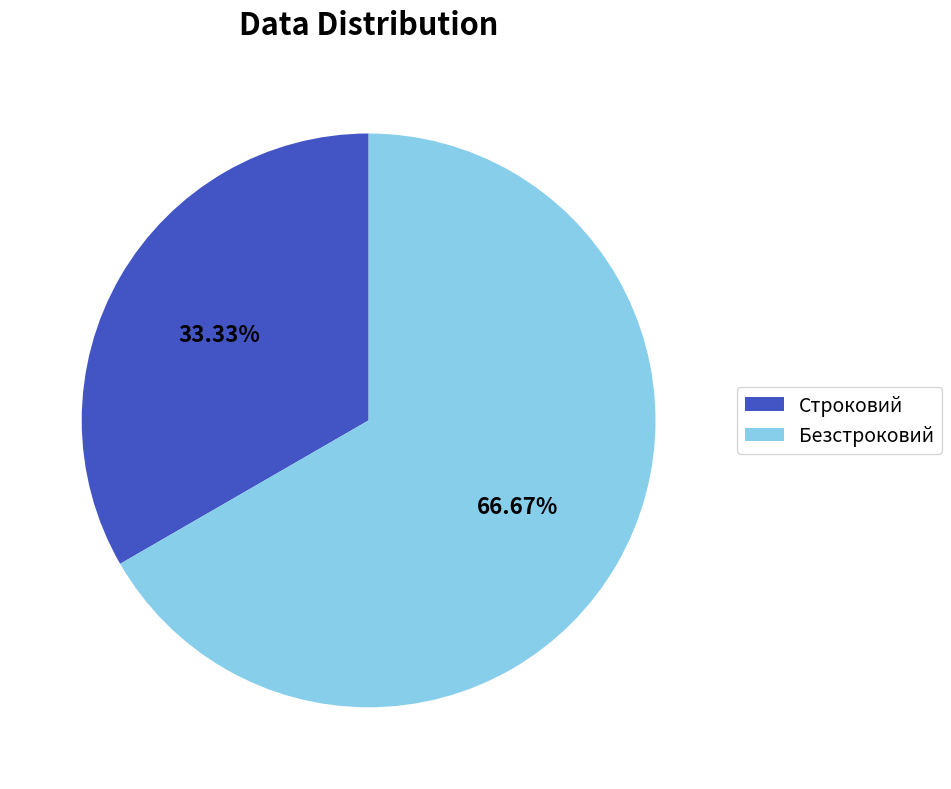

How many segments does this pie chart have?

2